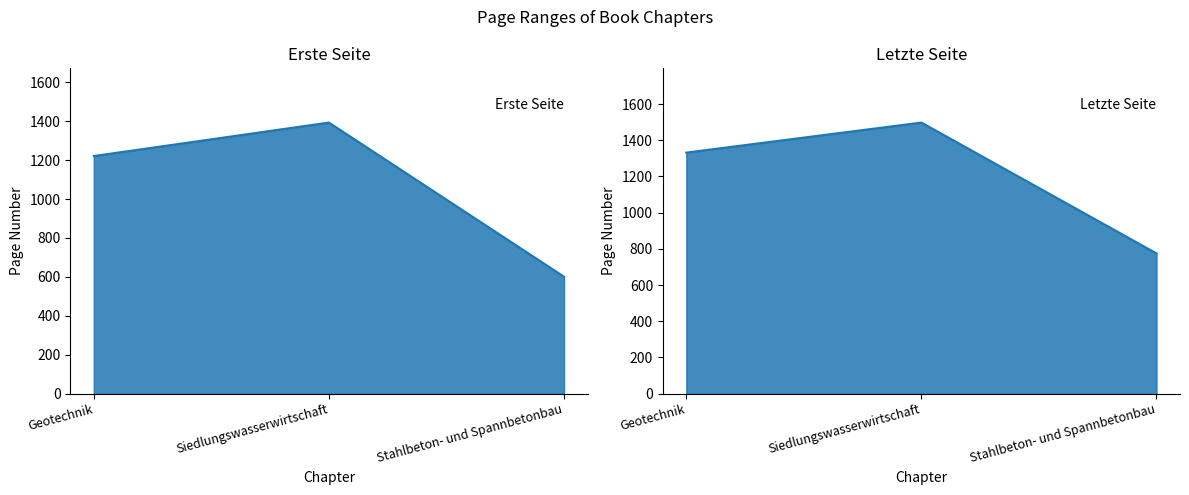

The Erste Seite series shows 1393 at Siedlungswasserwirtschaft. True or false?

True